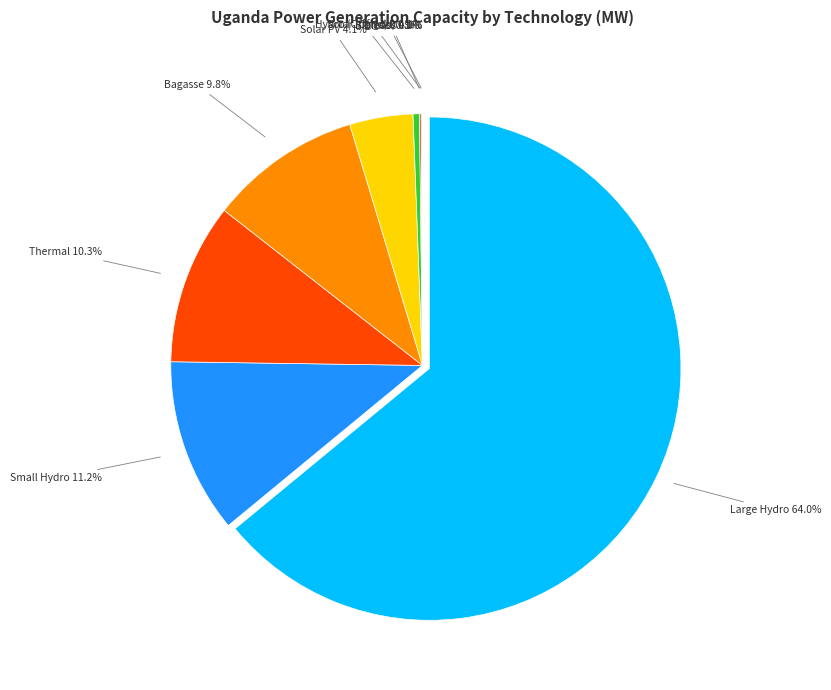

To the nearest percent, what is the difference between the largest and smallest slice percentages?

64%